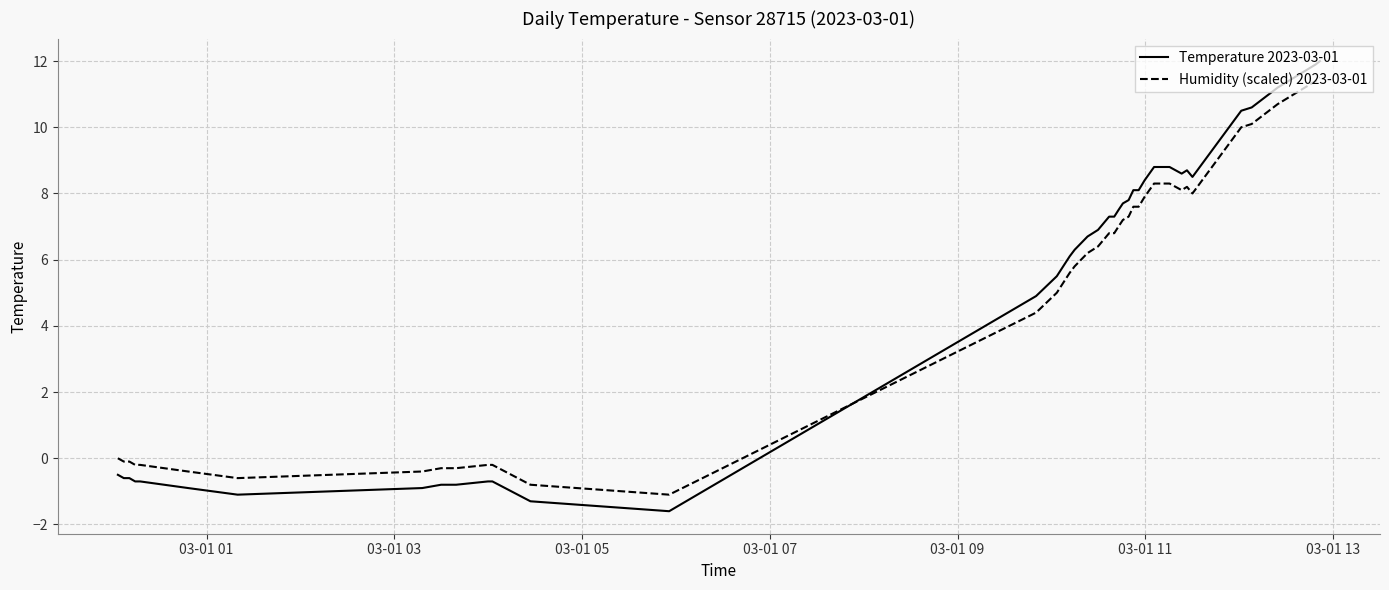

What is the sum of all Temperature 2023-03-01 values?

203.9